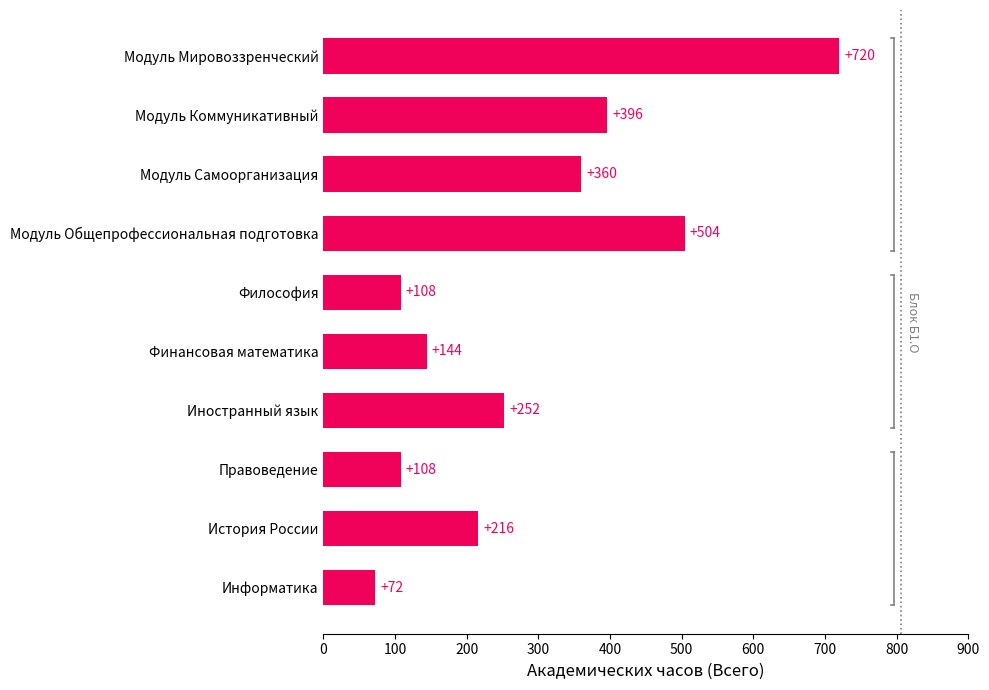

Reading top to bottom, what are all the values shown in this chart?

720	396	360	504	108	144	252	108	216	72